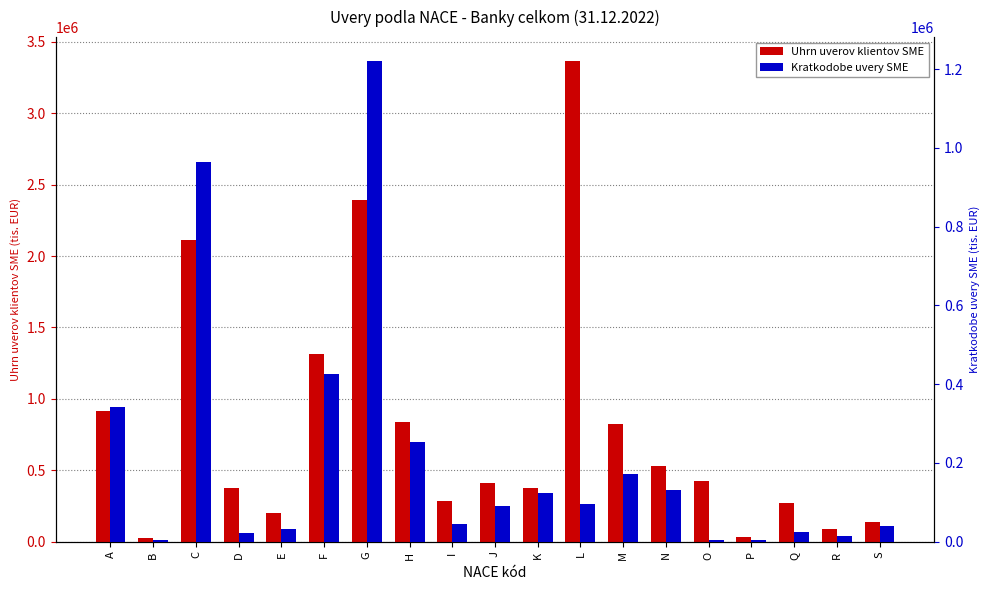

Reading left to right, transcribe all the data shown in this chart.

Uhrn uverov klientov SME: A=912042	B=23376	C=2110561	D=372985	E=199899	F=1311356	G=2392057	H=837955	I=285337	J=412096	K=379599	L=3364759	M=825828	N=528183	O=425151	P=35368	Q=269530	R=89157	S=135789
Kratkodobe uvery SME: A=341778	B=4122	C=963380	D=22940	E=31436	F=427001	G=1220098	H=253692	I=45185	J=91086	K=122956	L=96615	M=172602	N=130620	O=4809	P=4891	Q=24700	R=13675	S=40284